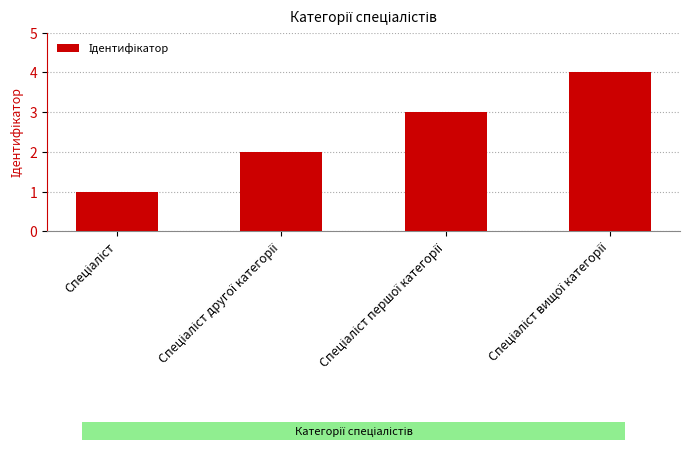

What is the minimum value shown in the chart?

1